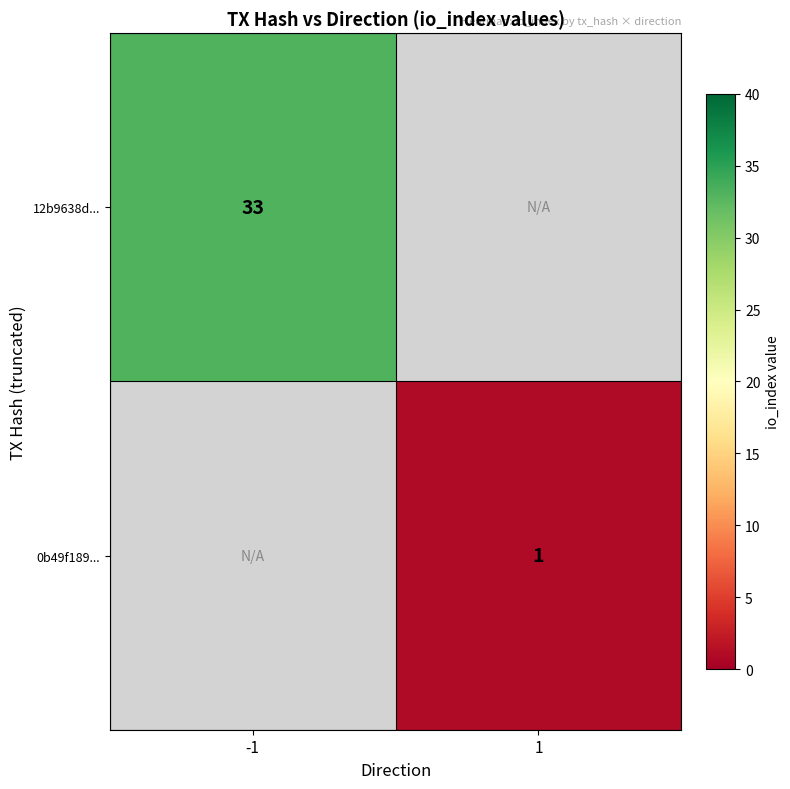

Is the value of 0b49f189... at 1 greater than the value of 12b9638d... at -1?

No